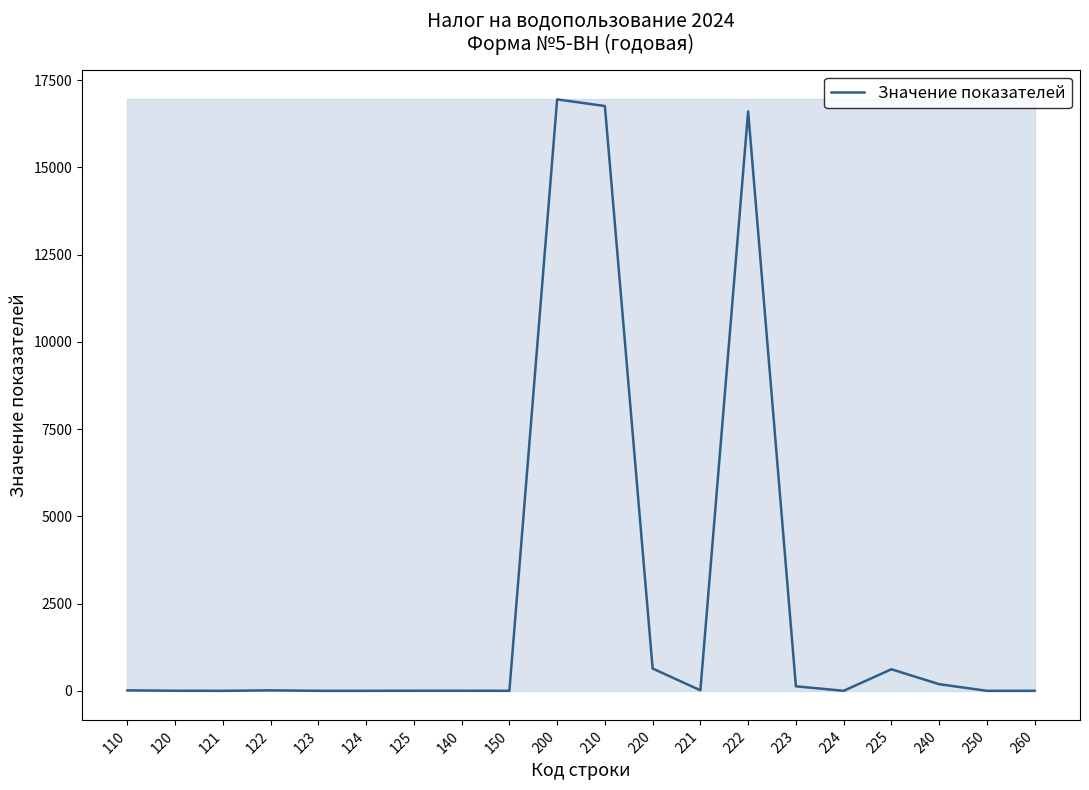

True or false: the data has more than 1 interior local peaks.

True